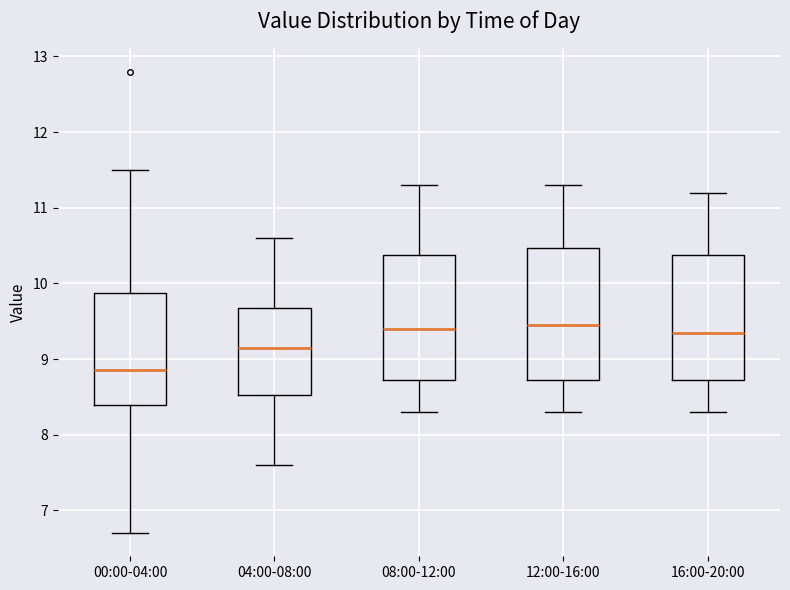

Where is the lower edge of the box for 12:00-16:00 on the y-axis? The values are not printed on the chart, so give them approximately, as read against the axis.

8.7